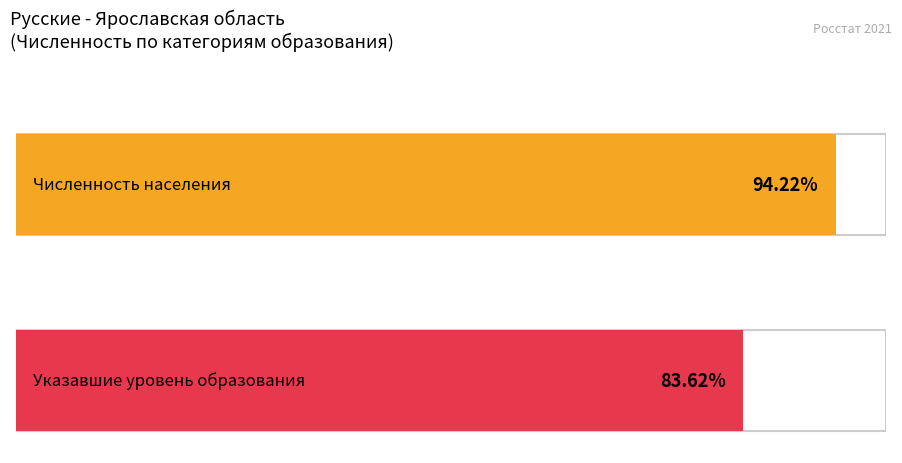

Which series has the widest spread of values?

Численность населения